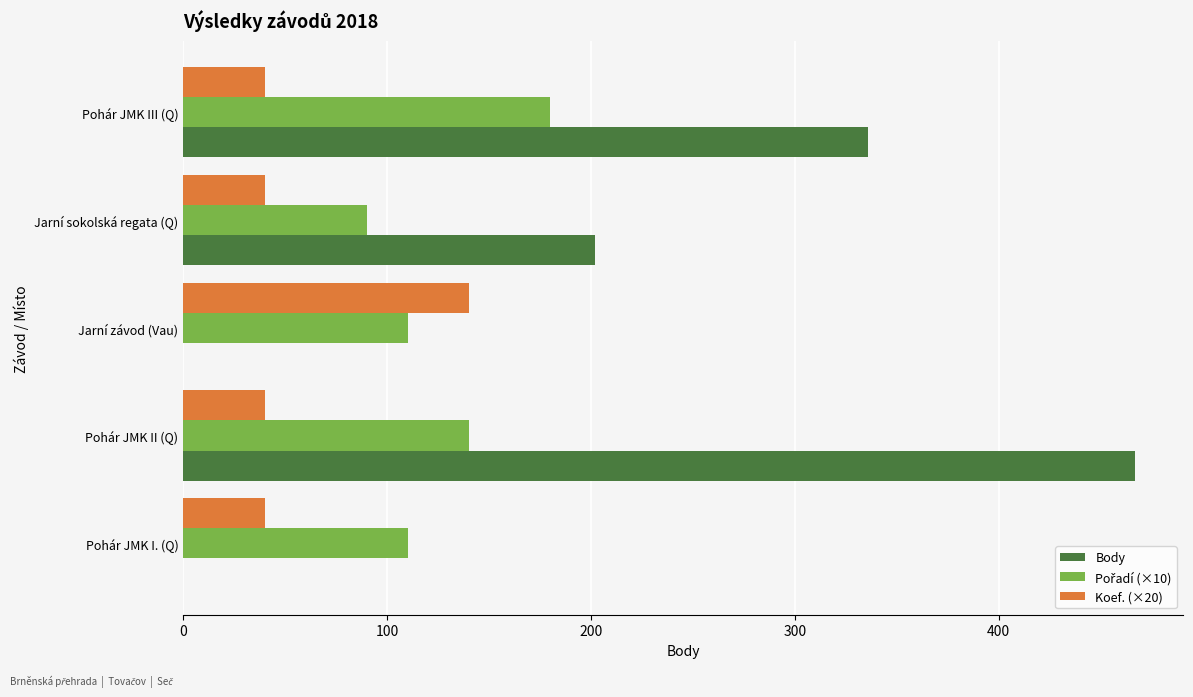

What is the sum of all Body values?

1005